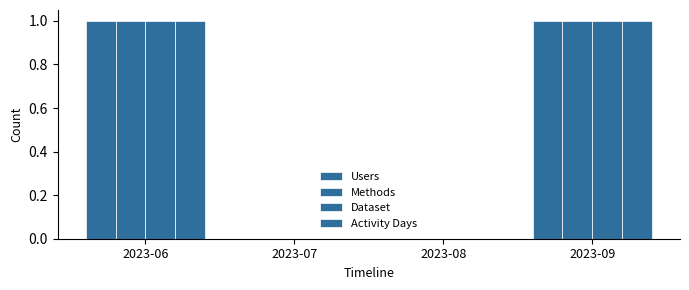

Does the chart contain stacked bars?

No